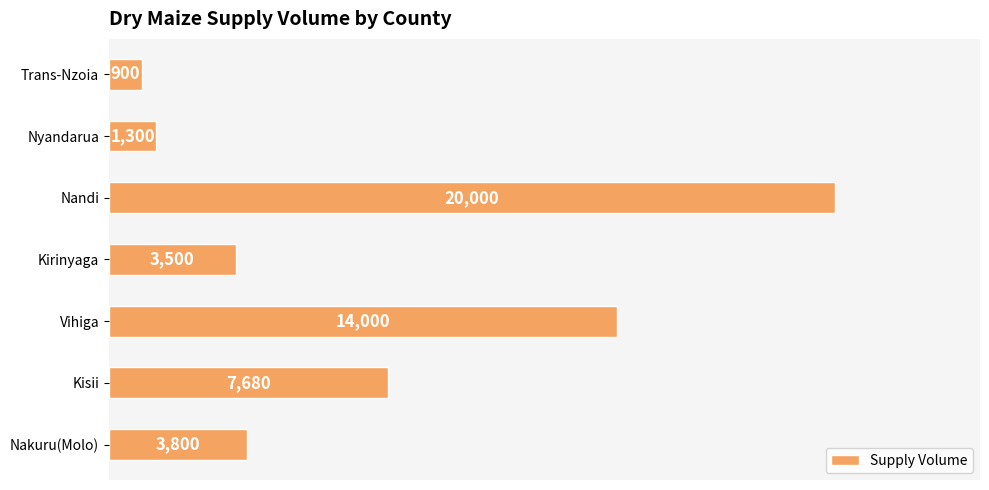

Does the chart contain any negative values?

No